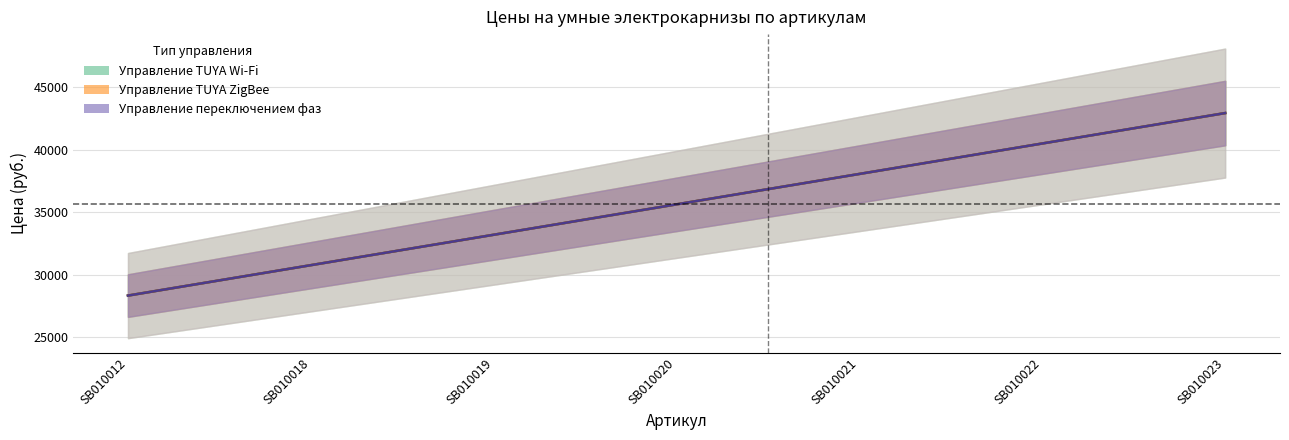

Which series has the widest spread of values?

Управление TUYA Wi-Fi